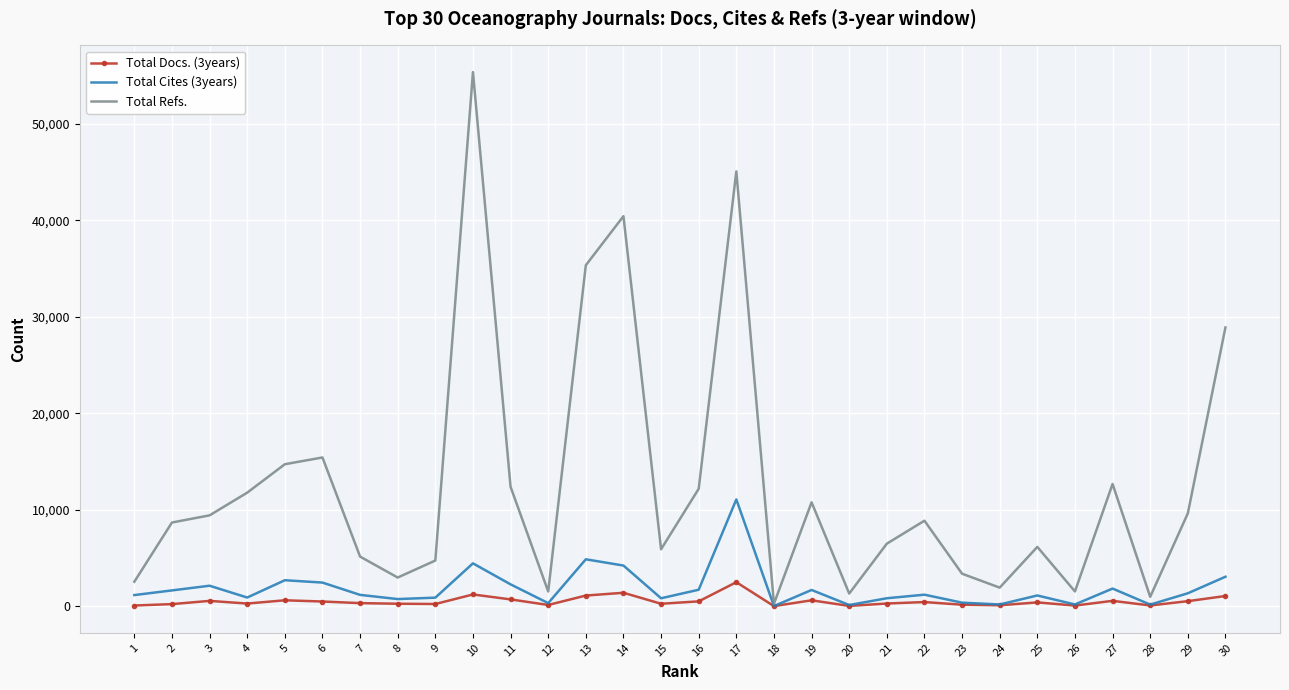

Which series has the largest range (max minus min)?

Total Refs.